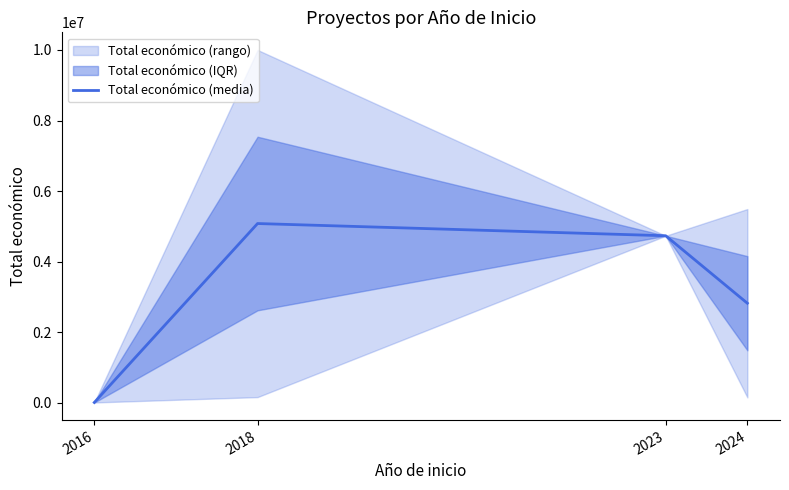

What is the minimum value shown in the chart?

6000.0